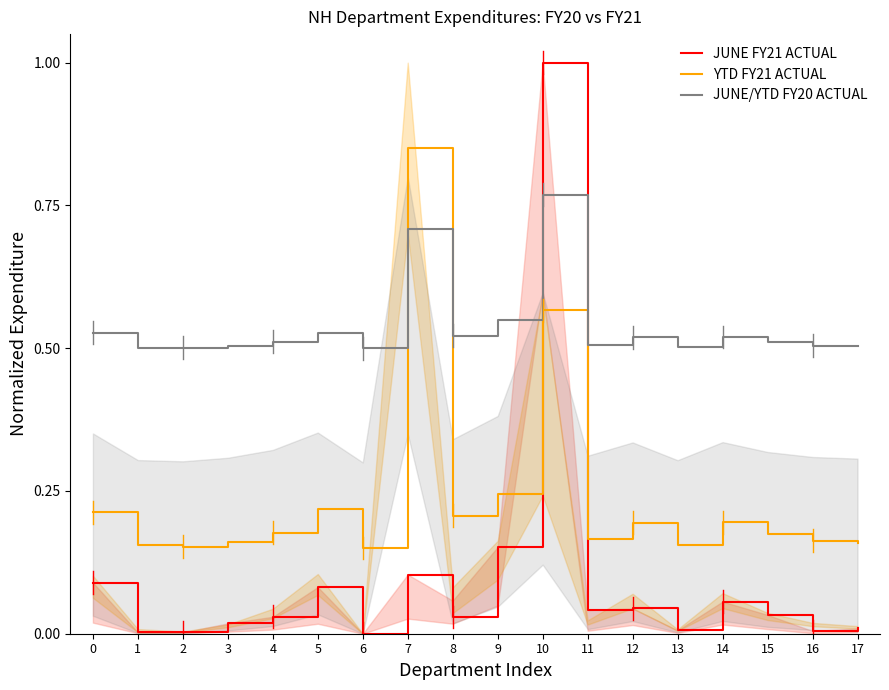

In JUNE FY21 ACTUAL, how many points are lower than both neighbors (excluding endpoints)?

6